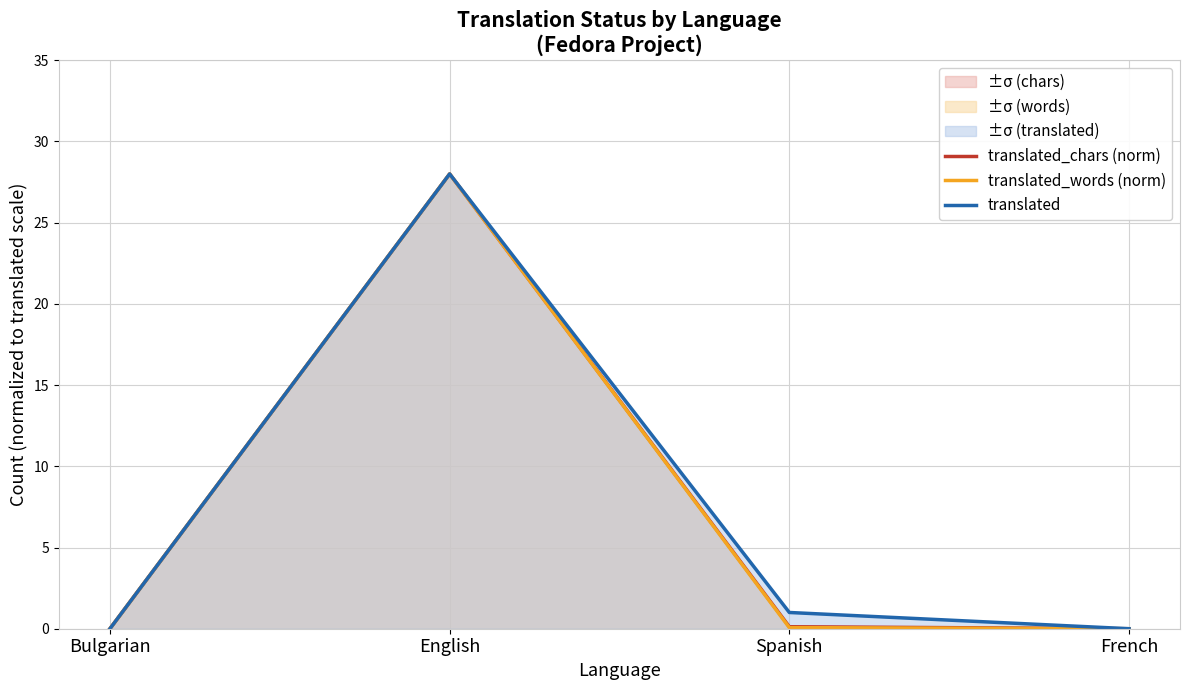

Is this an area chart (filled region under the line)?

No